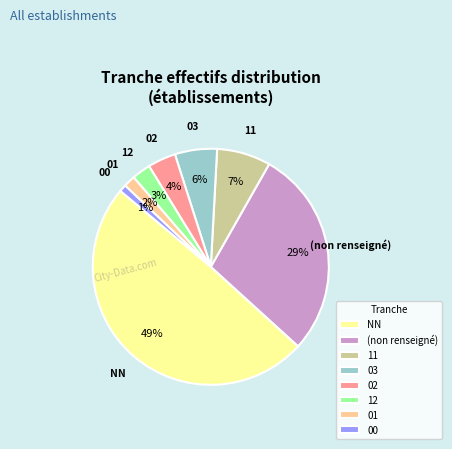

True or false: 12 accounts for 3% of the total.

True